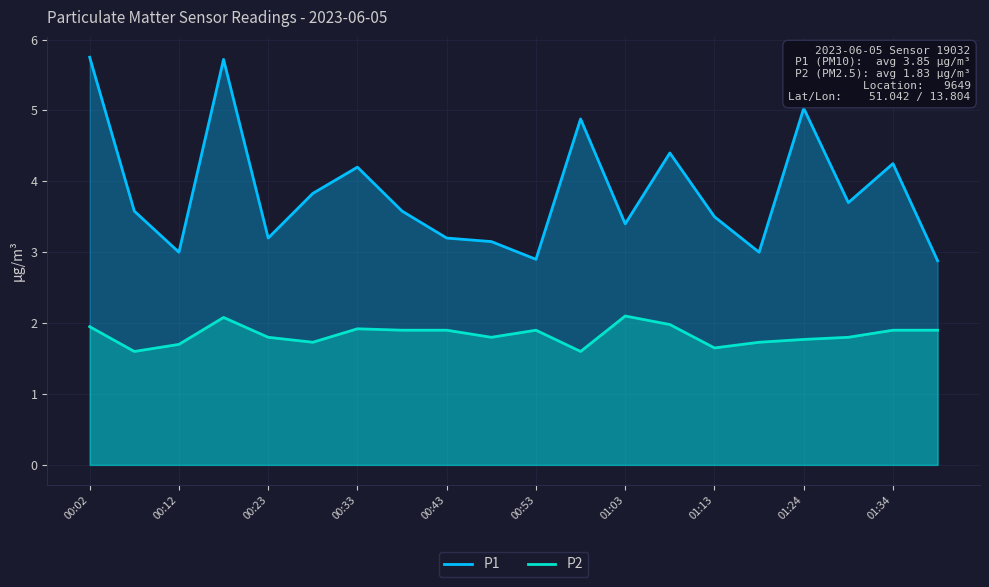

List the series in order of their overall mean, lowest first.

P2, P1